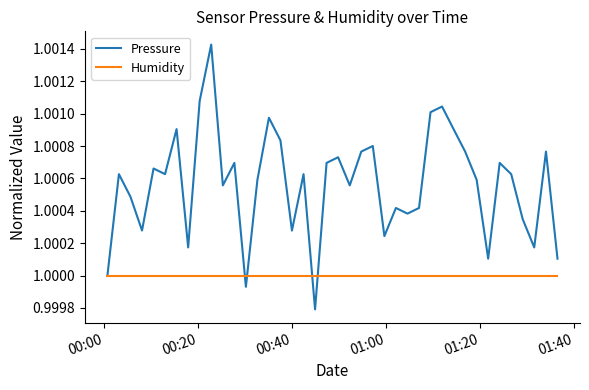

Which series has the widest spread of values?

Pressure